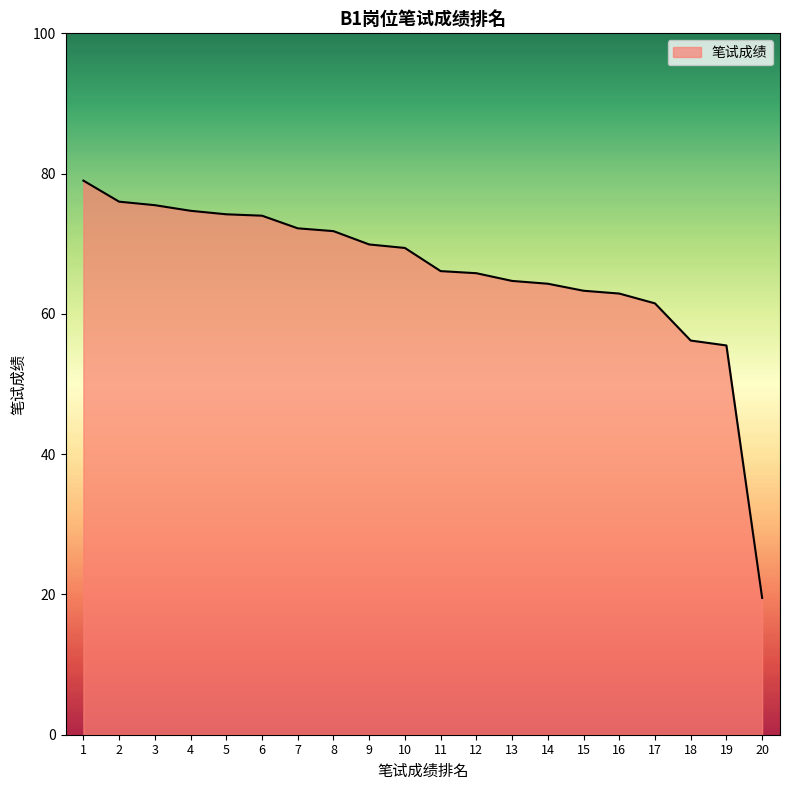

The chart shows a value of 38.3 at 16. True or false?

False